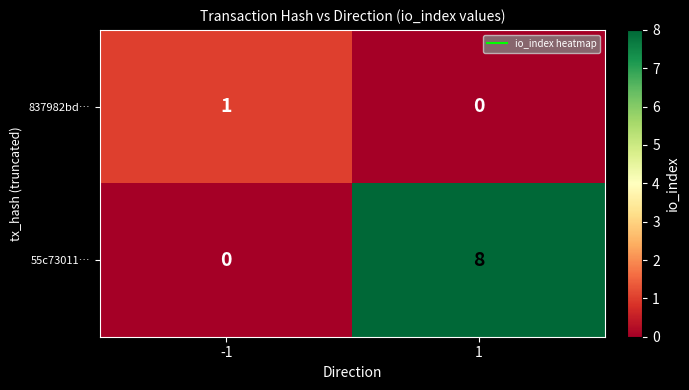

What is the sum of the 55c73011… values at 1 and -1?

8